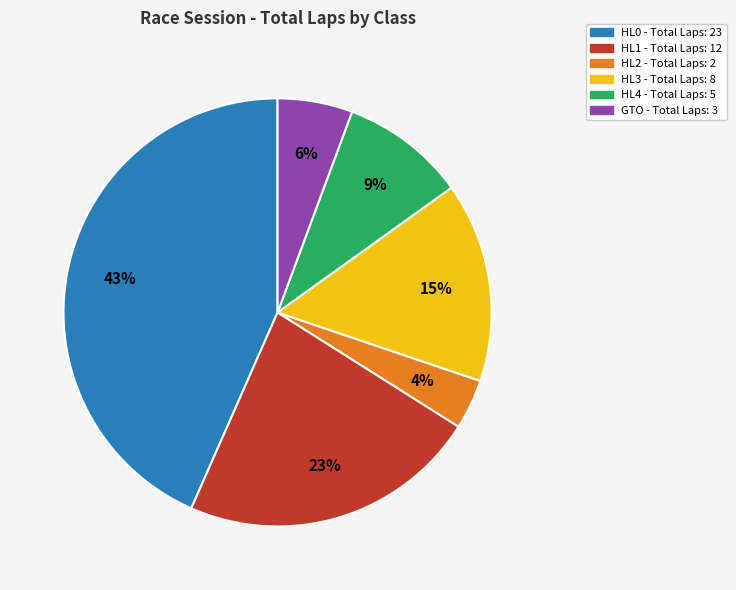

Is there any slice that represents more than half of the pie?

No